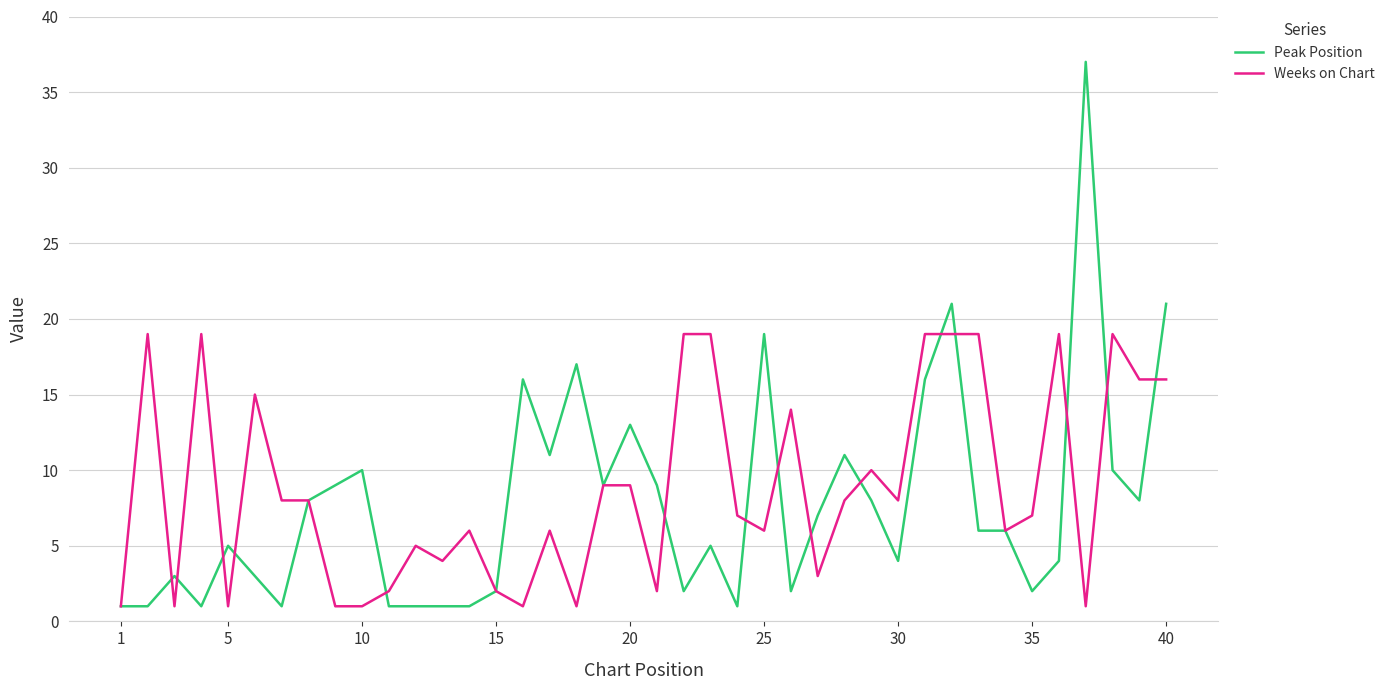

What is the highest value of the Peak Position series?

37